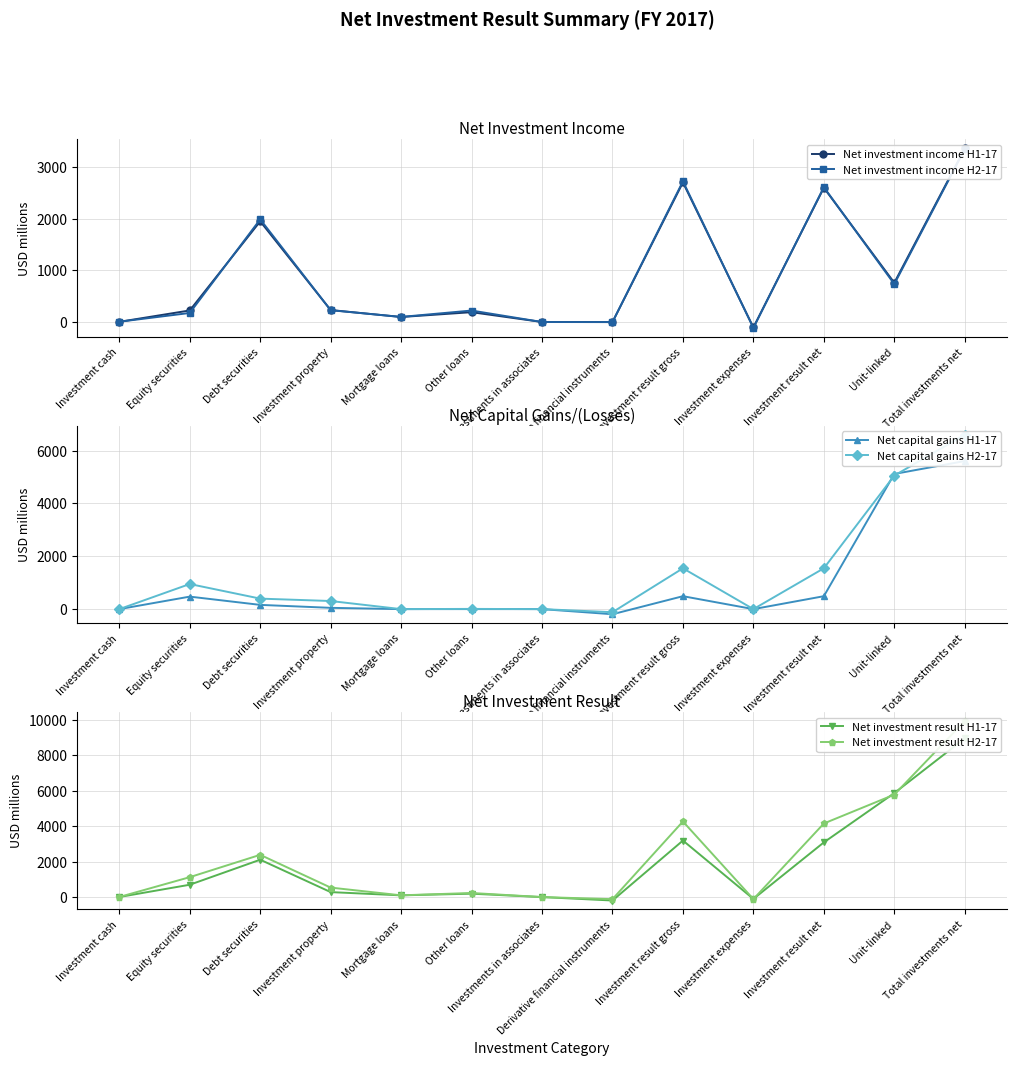

How many positive values does the Net capital gains H1-17 series have?

8